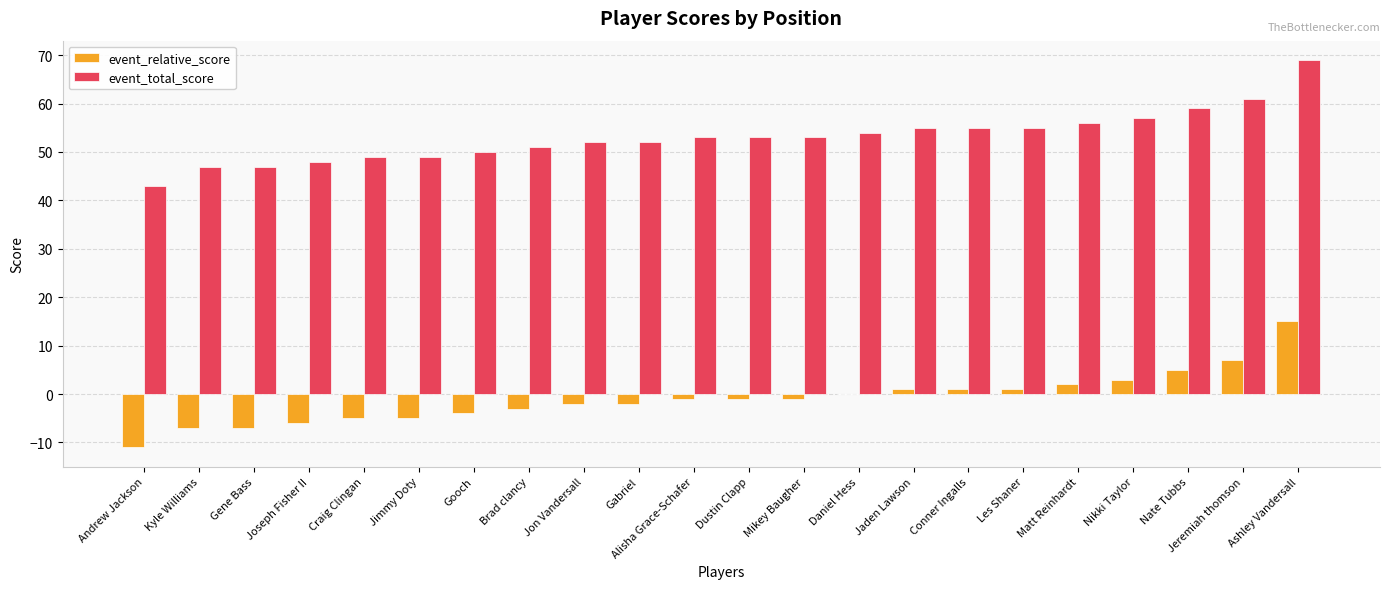

What is the average value of the event_total_score series?

53